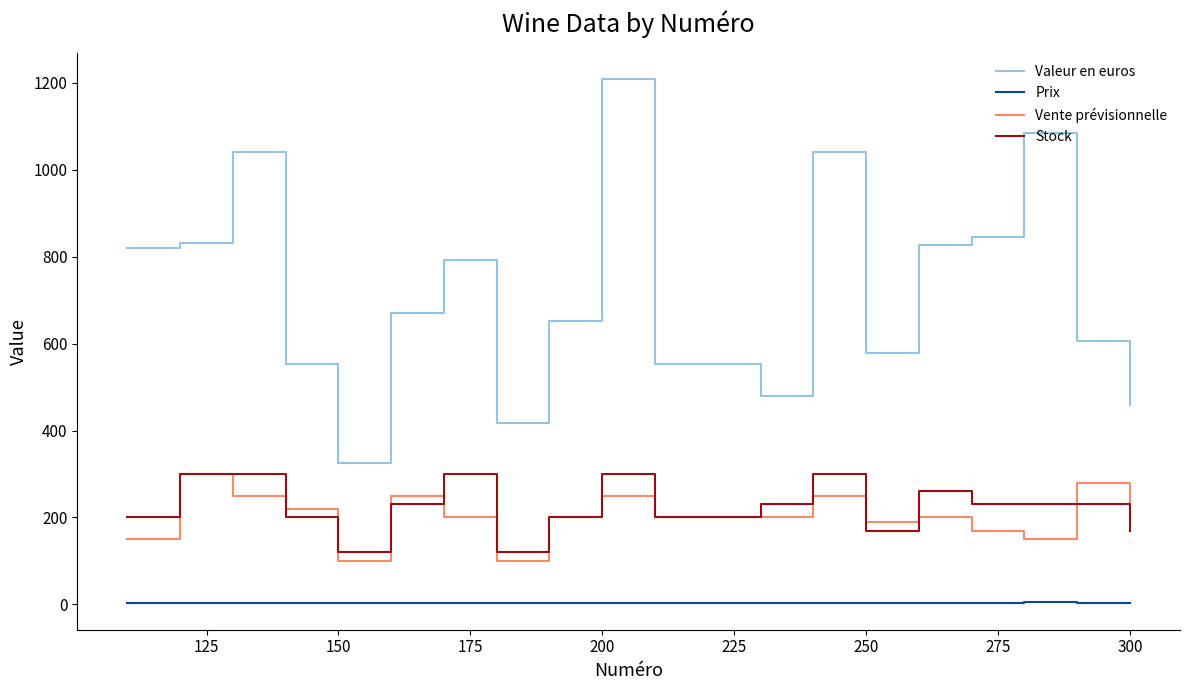

True or false: Vente prévisionnelle and Valeur en euros cross at least once.

False